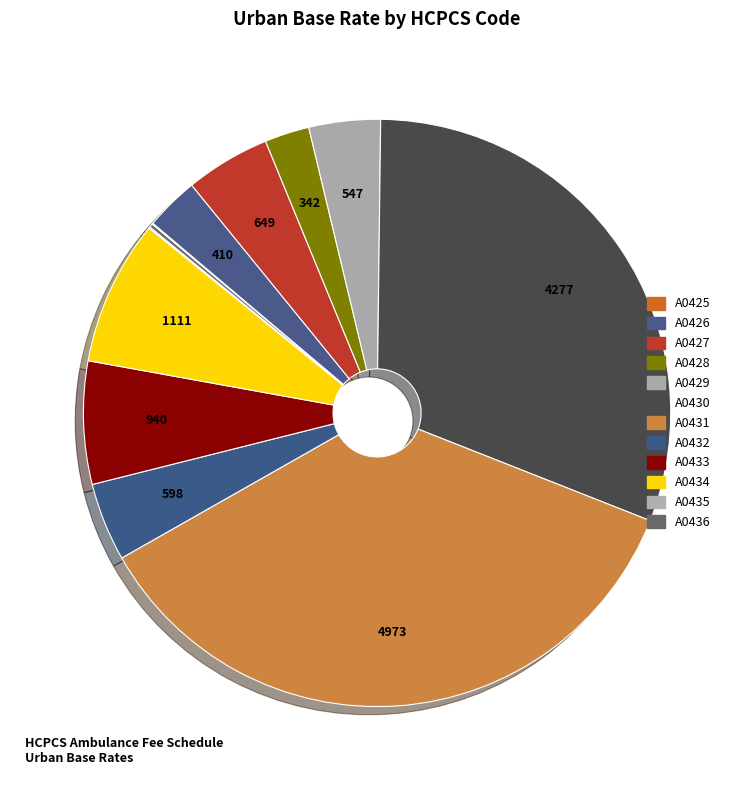

To the nearest percent, what is the combined percentage of A0433 and A0431?

43%